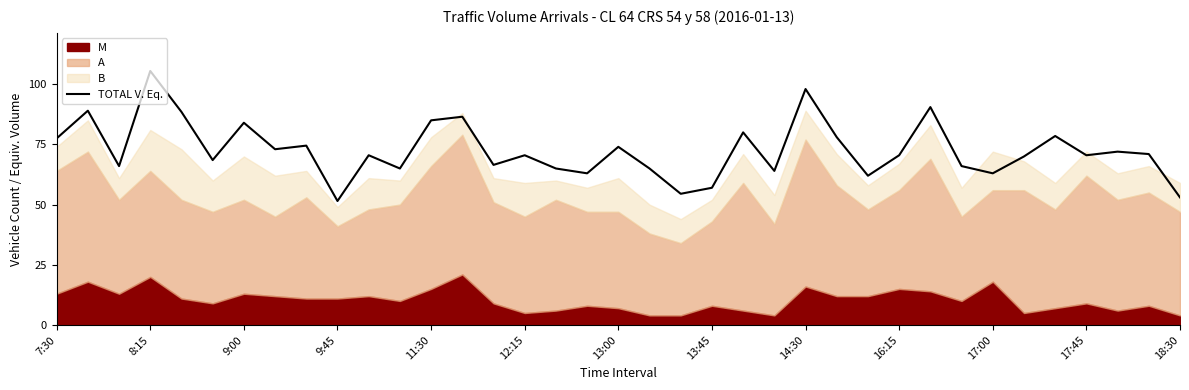

How many categories are shown in the chart?

37